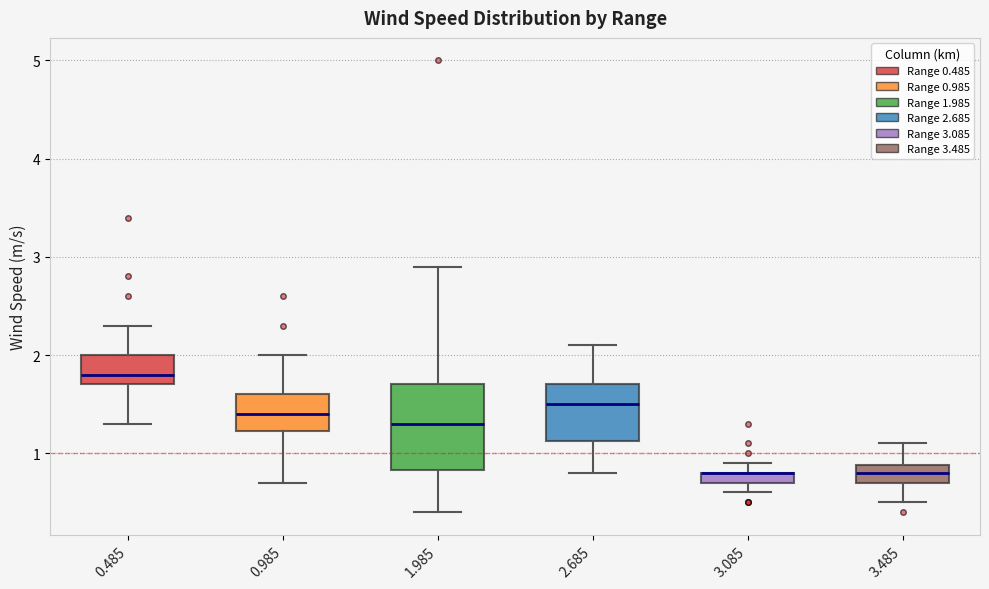

Comparing the boxes themselves (not the whiskers), which one is the tallest?

1.985